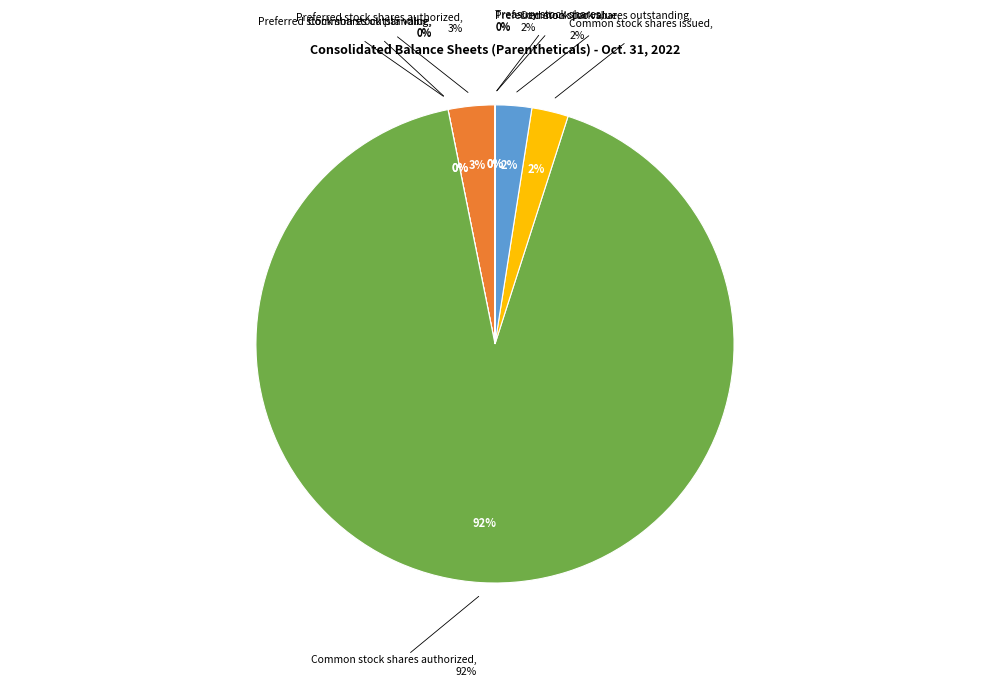

How many segments does this pie chart have?

8